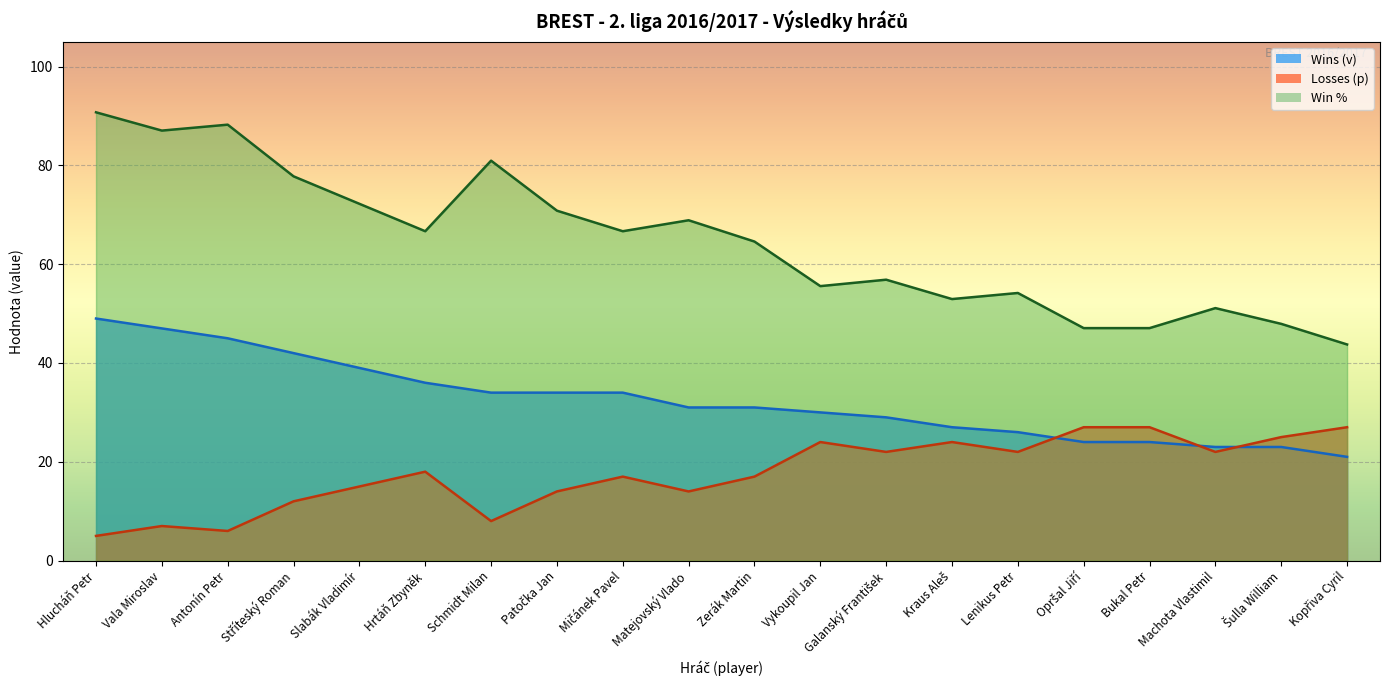

True or false: Losses (p) has a value of 23.1 at Matejovský Vlado.

False